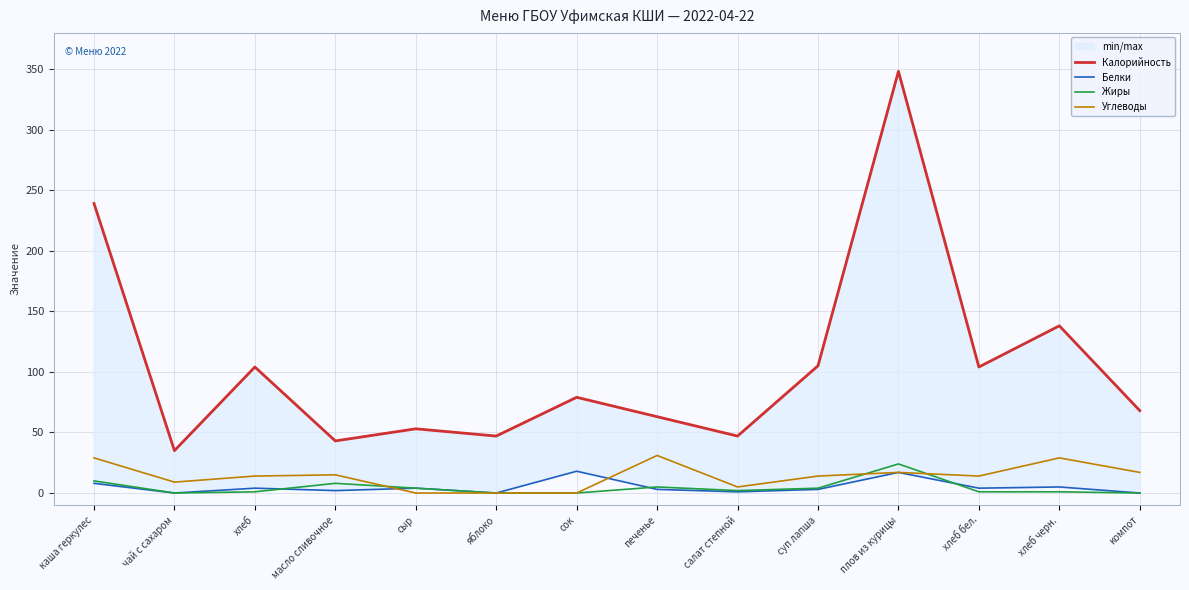

What is the value of the Углеводы point at the 2nd from the left?

9